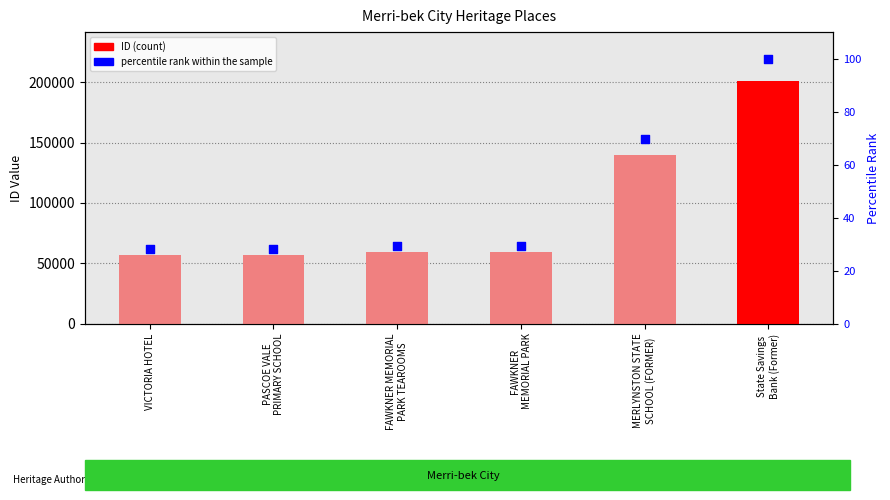

What is the total value across all series at FAWKNER MEMORIAL
PARK TEAROOMS?

59083.4